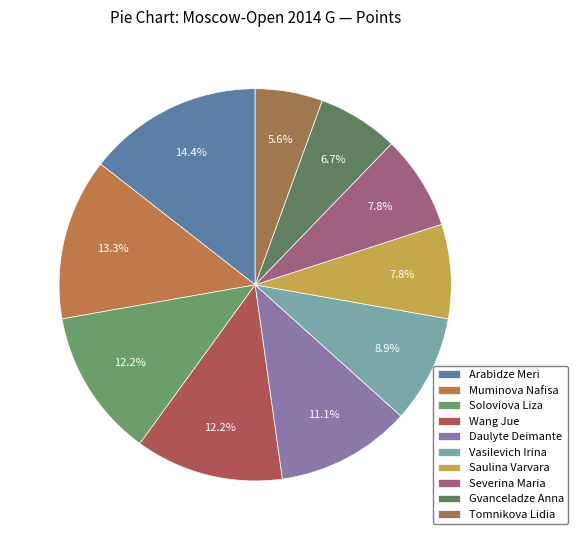

How many slices are in this pie chart?

10